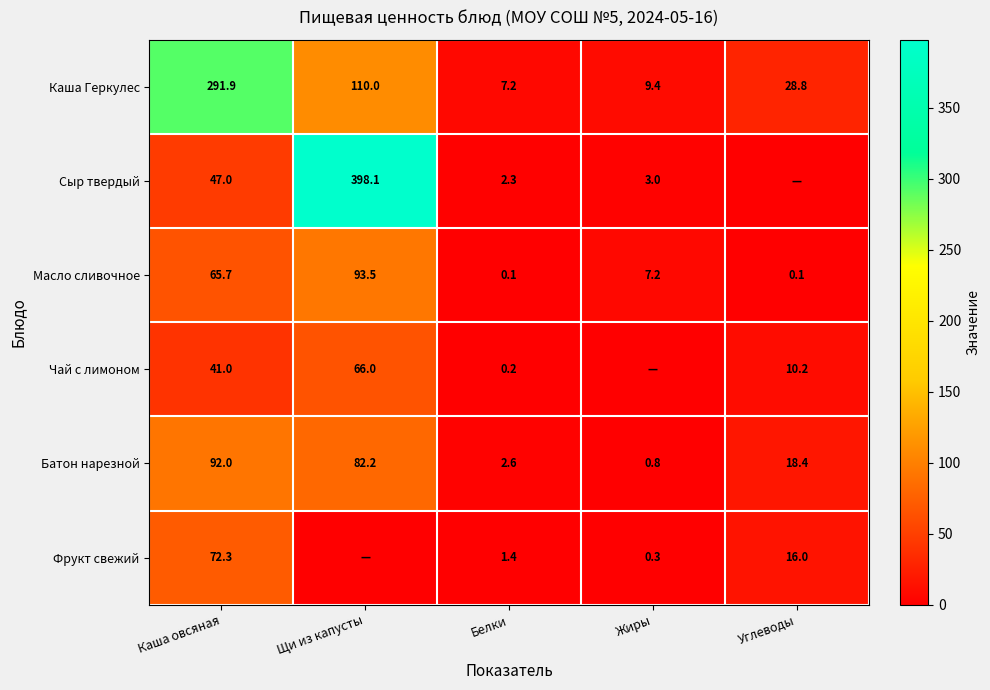

Read the Масло сливочное value at Белки.

0.1